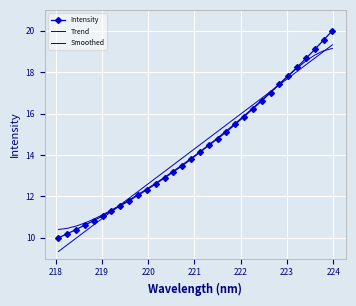

How many lines are shown in the chart?

3